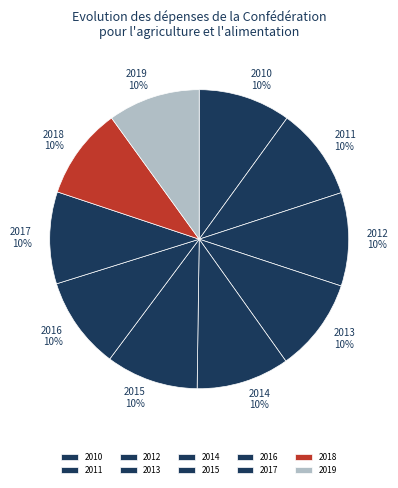

Approximately how many times larger is the value at 2013 compared to 2017?

1.0